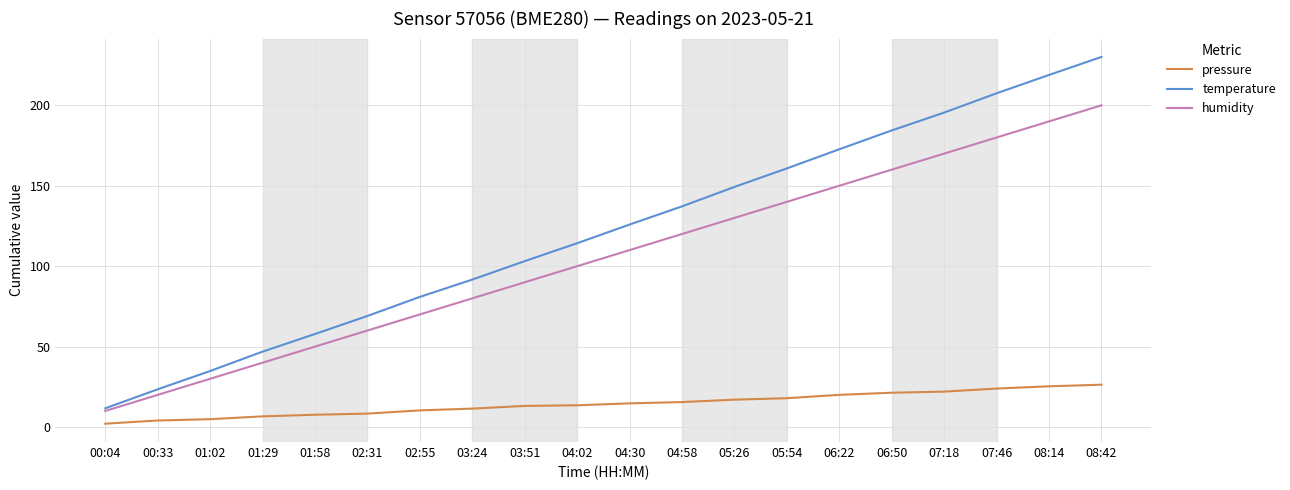

At 08:14, list the series in order from smallest to largest.

pressure, humidity, temperature